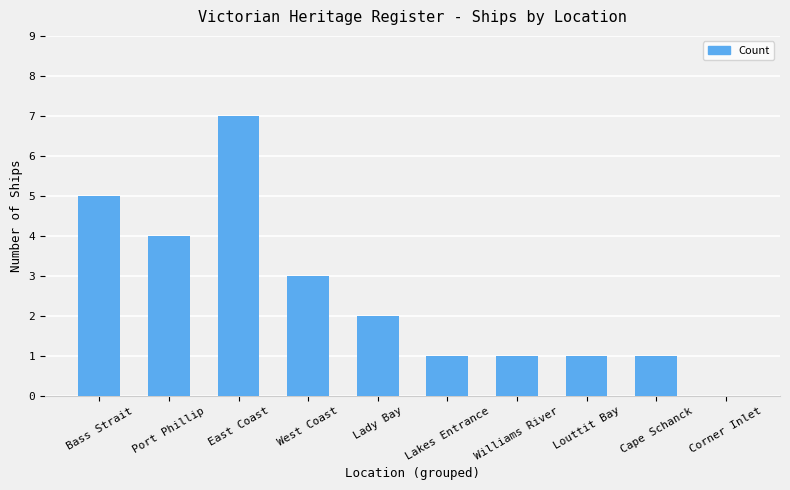

At which category does the chart reach its peak across all series?

East Coast